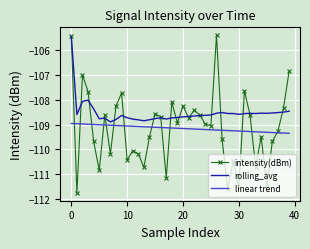

Which series has the widest spread of values?

intensity(dBm)